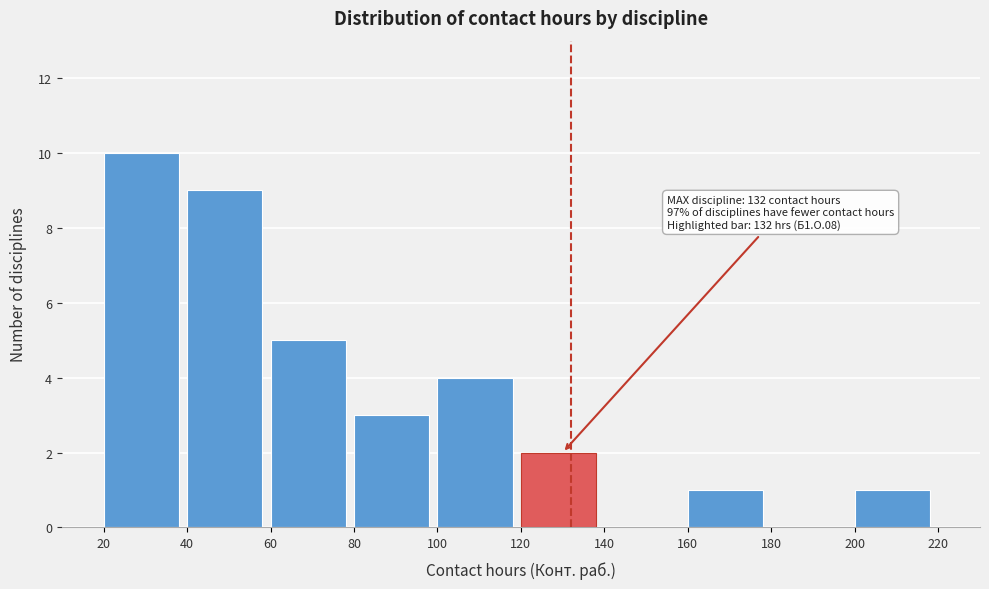

Over which range of the x-axis is the bar tallest?

20 to 40